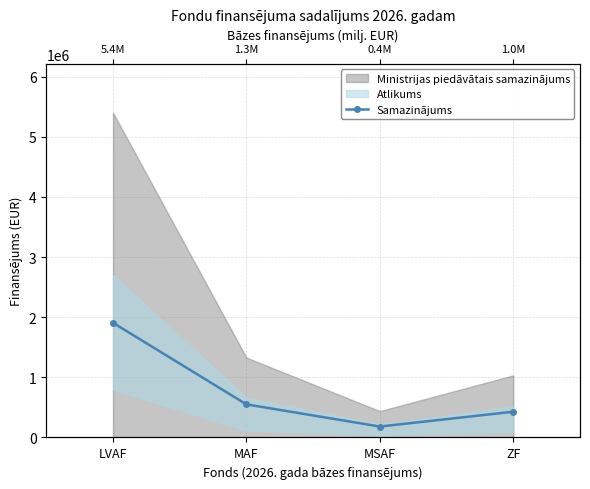

Which has a higher value, LVAF or MSAF?

LVAF